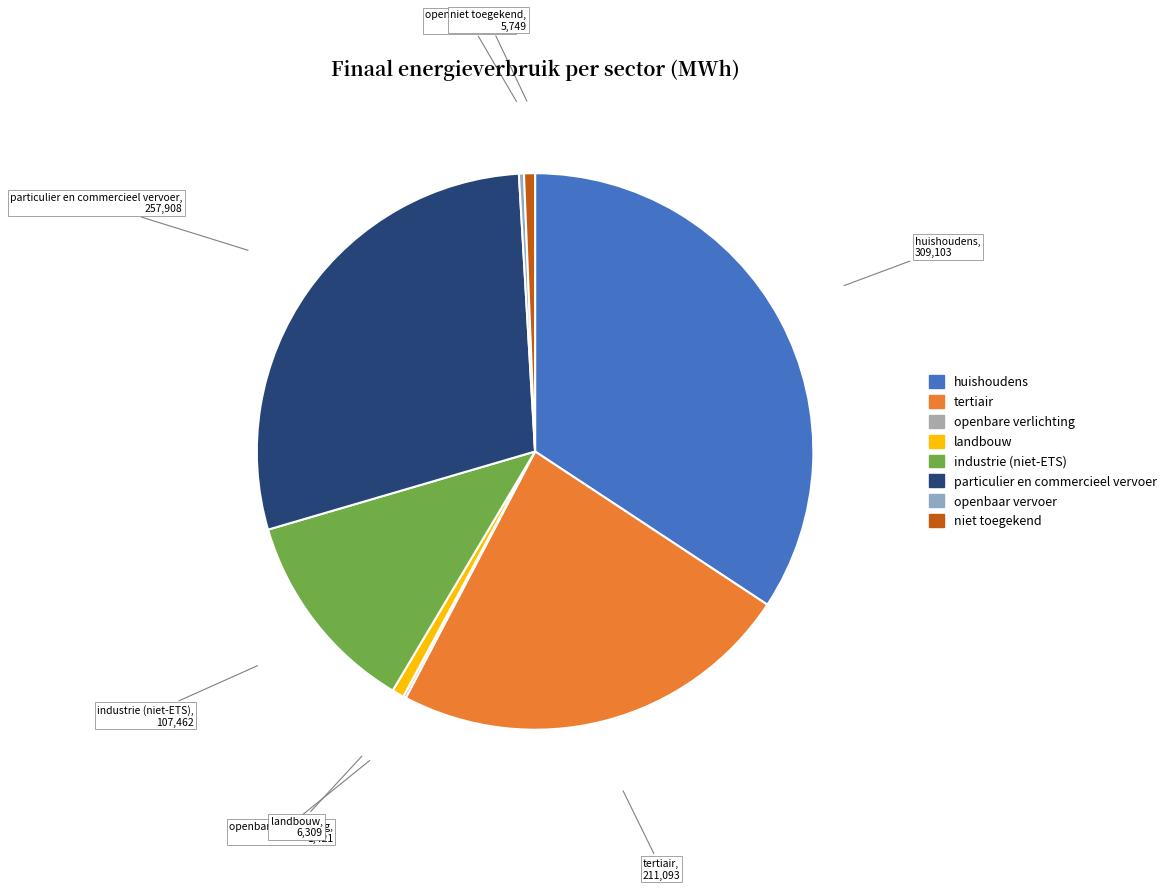

The huishoudens slice represents 41% of the pie. True or false?

False